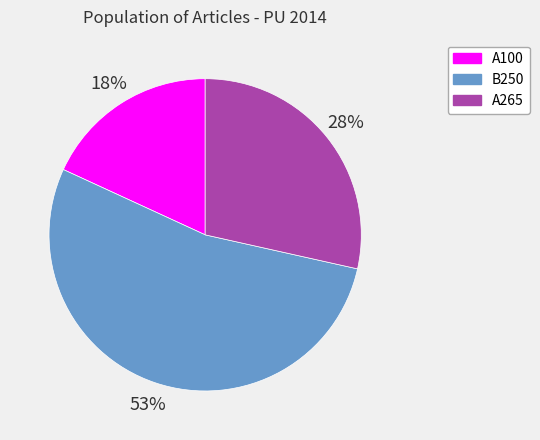

What percentage is the A265 slice, to the nearest percent?

28%